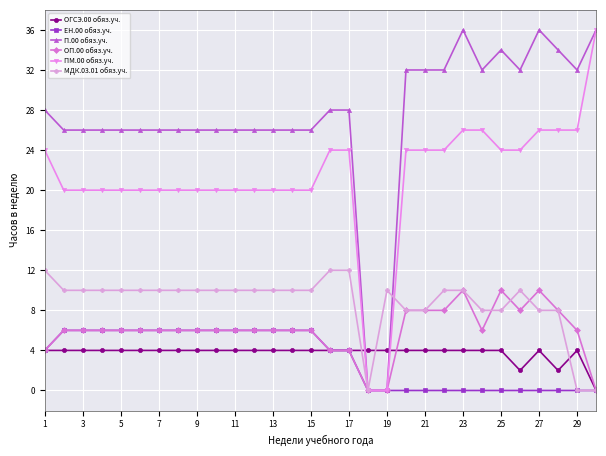

Count the number of categories in the chart.

30